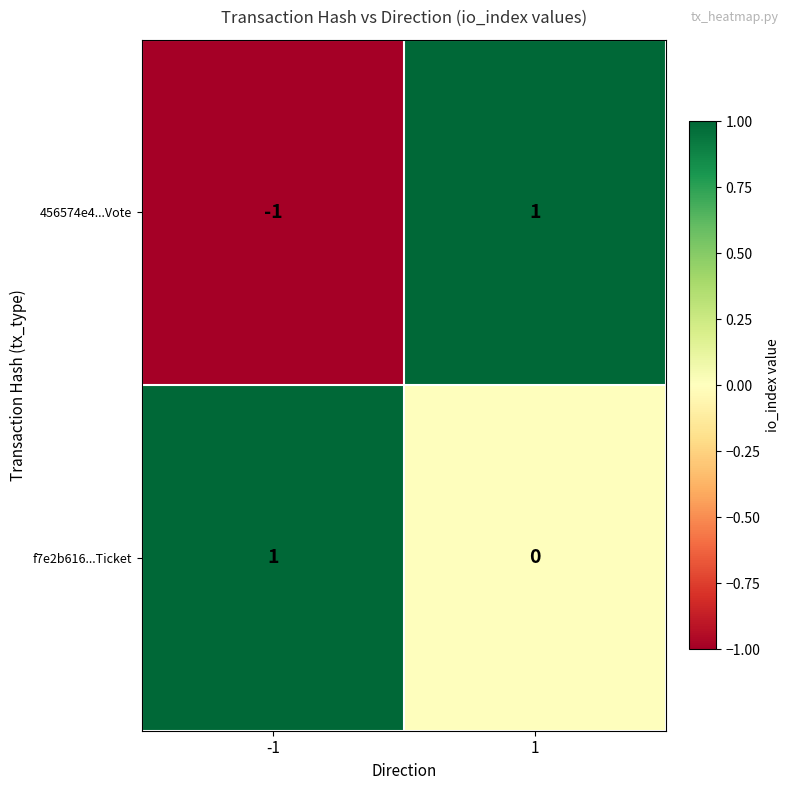

Is it true that 456574e4...Vote equals 2 at 1?

False